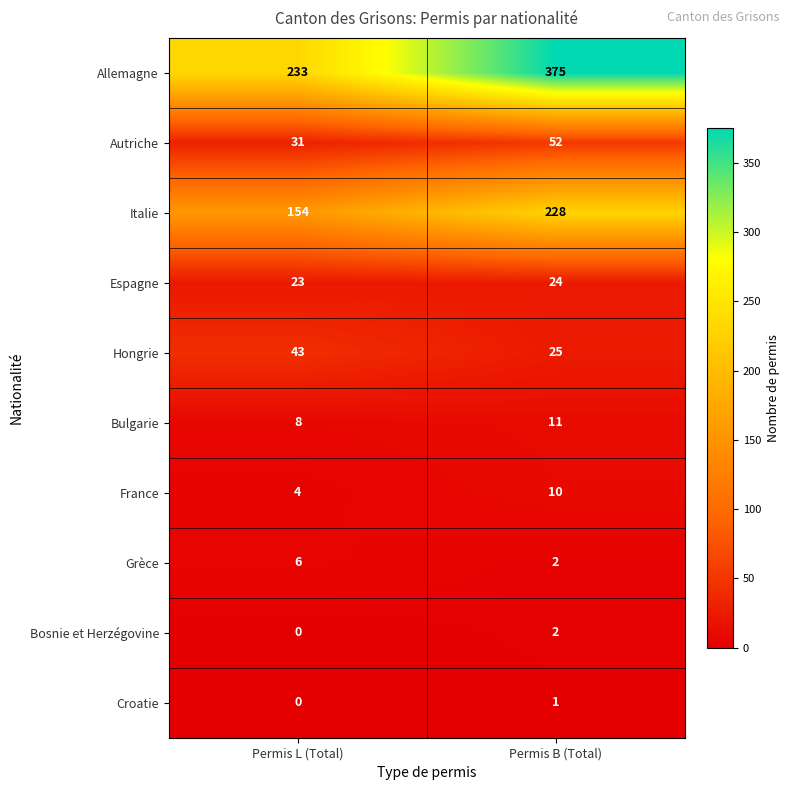

What is the difference between the maximum and minimum values in the Italie series?

74